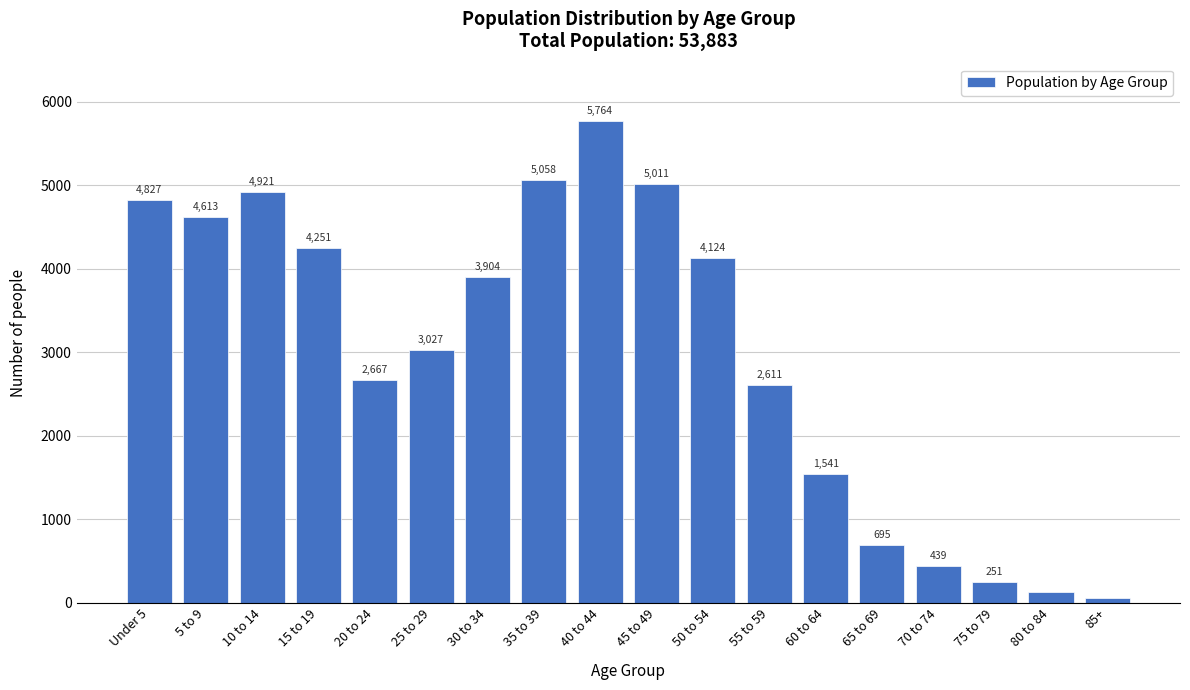

Reading right to left, what are all the values shown in this chart?

85+=57	80 to 84=122	75 to 79=251	70 to 74=439	65 to 69=695	60 to 64=1541	55 to 59=2611	50 to 54=4124	45 to 49=5011	40 to 44=5764	35 to 39=5058	30 to 34=3904	25 to 29=3027	20 to 24=2667	15 to 19=4251	10 to 14=4921	5 to 9=4613	Under 5=4827